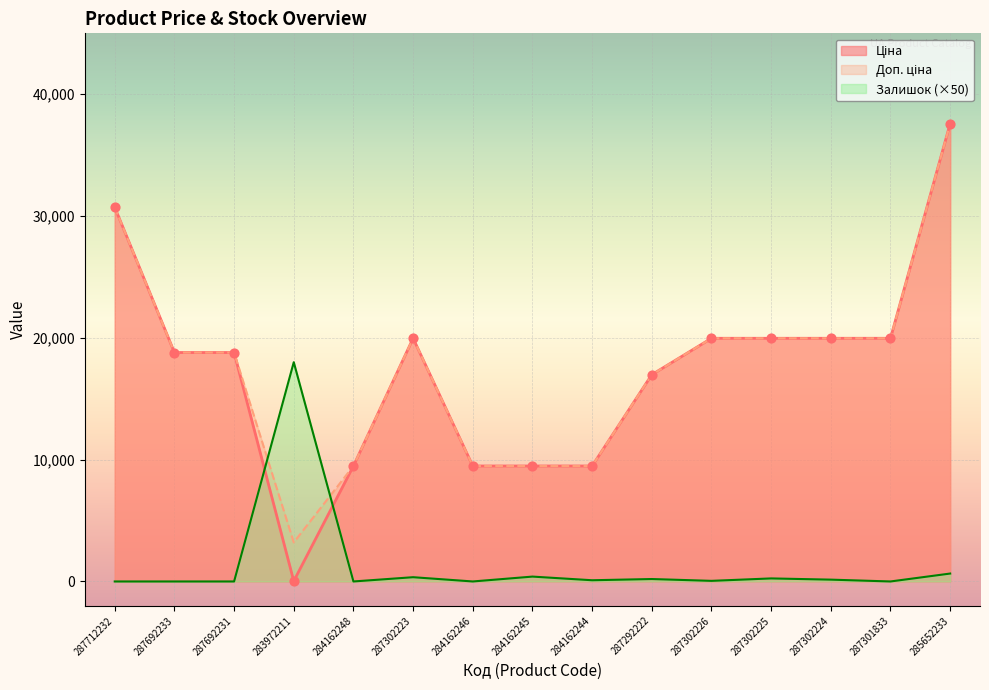

Which series reaches the minimum Y coordinate?

Залишок